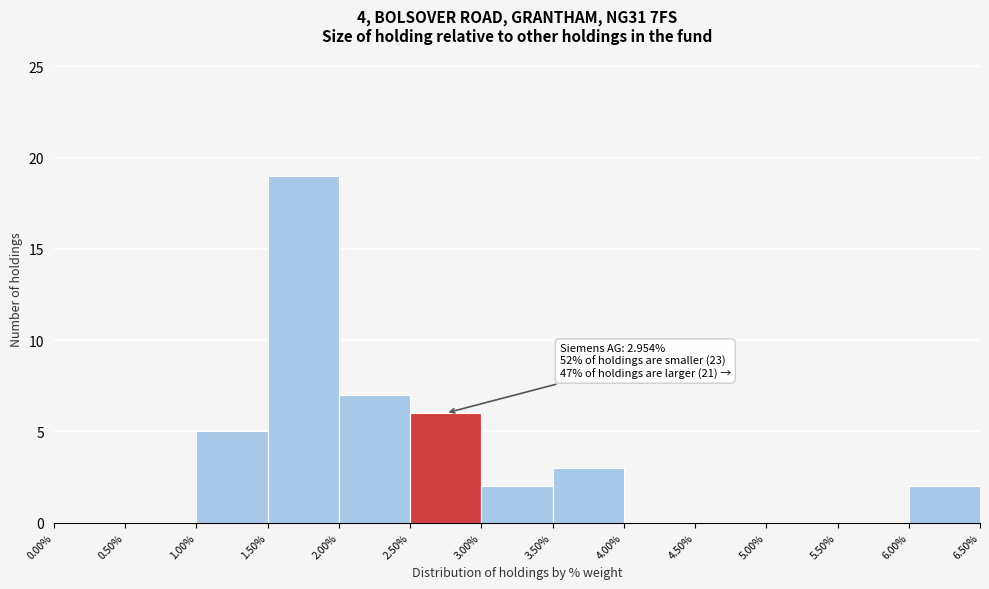

Which range on the x-axis has the tallest bar?

1.50% to 2.00%